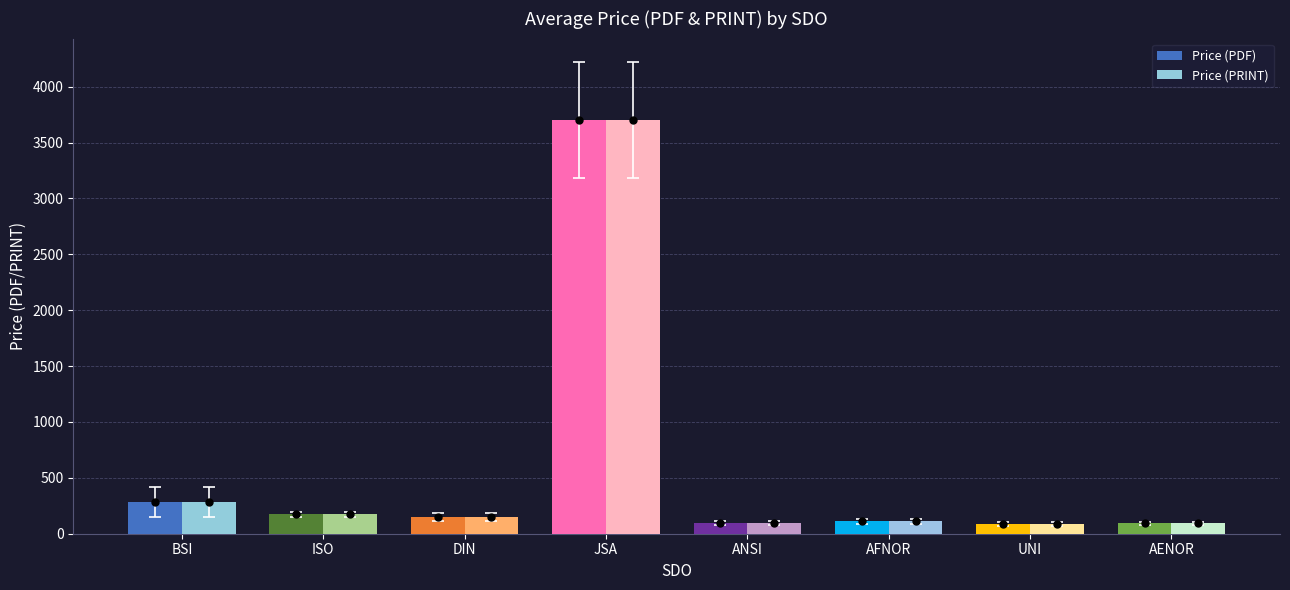

Which category has the lowest value in the Price (PDF) series?

UNI